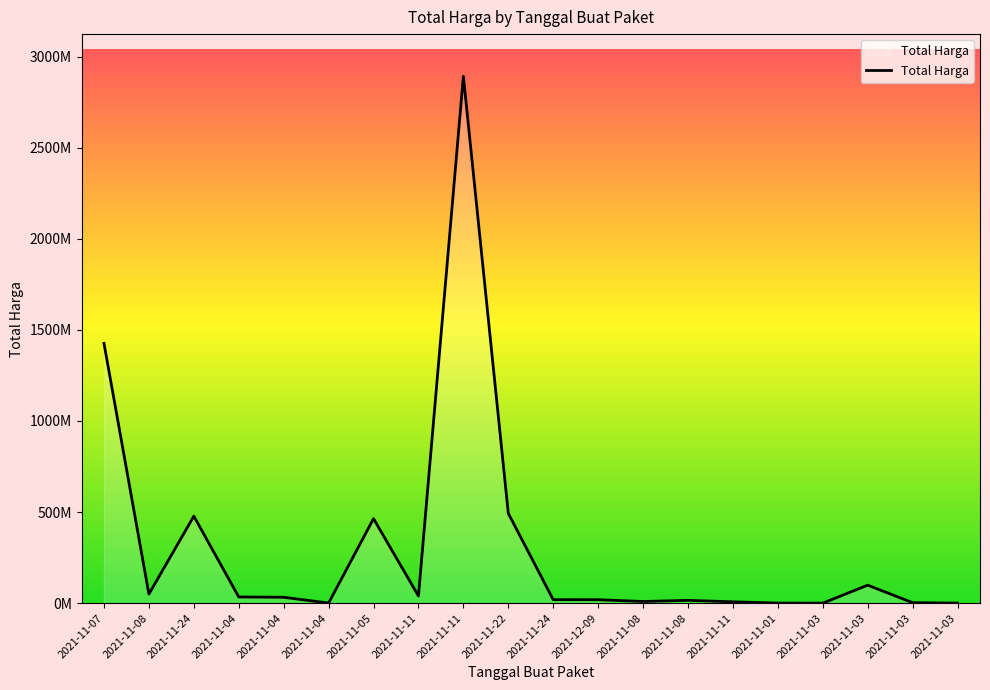

Does the chart have visible grid lines?

No